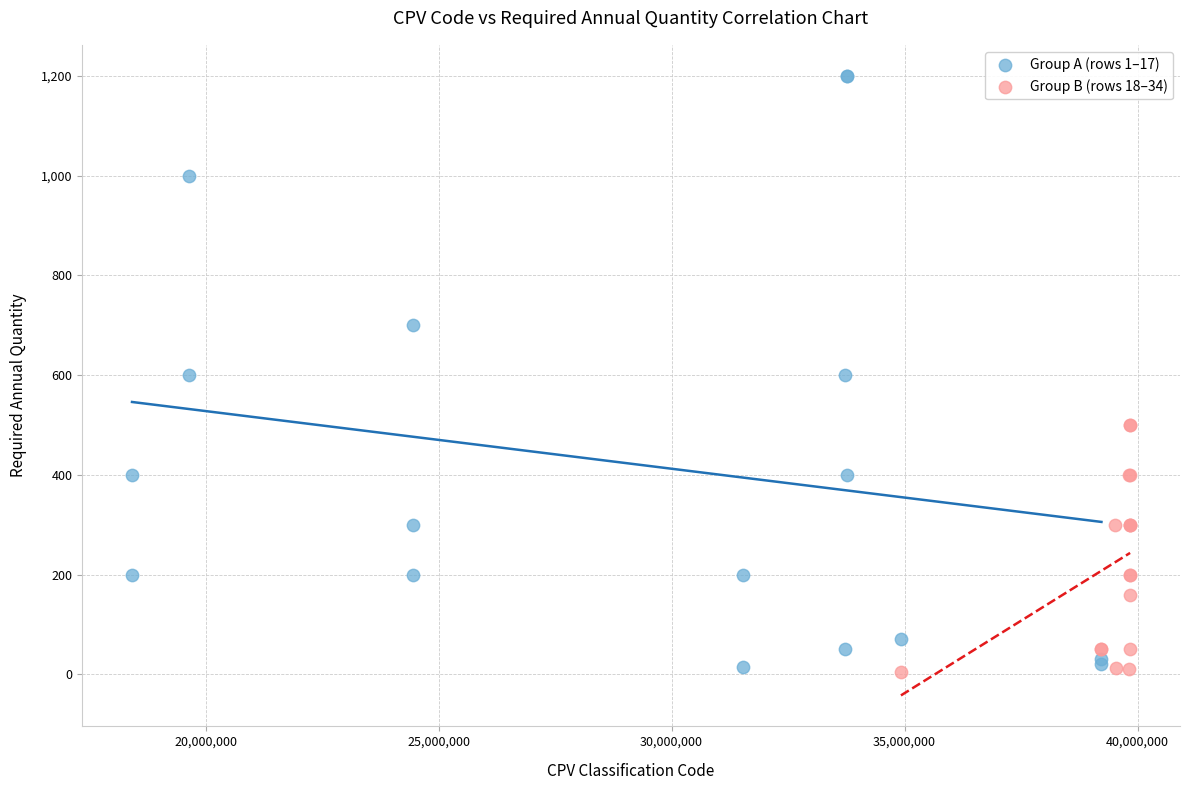

Which series has the widest spread of Y values?

Group A (rows 1–17)